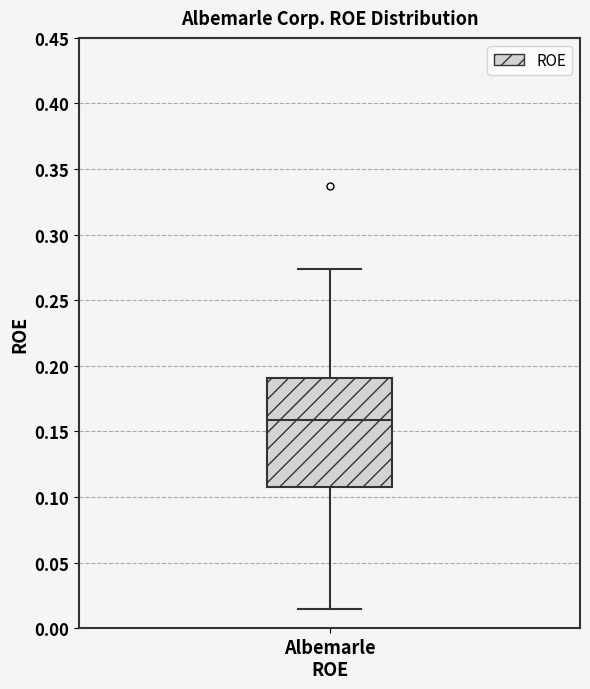

Where is the lower edge of the box for Albemarle ROE on the y-axis? The values are not printed on the chart, so give them approximately, as read against the axis.

0.110